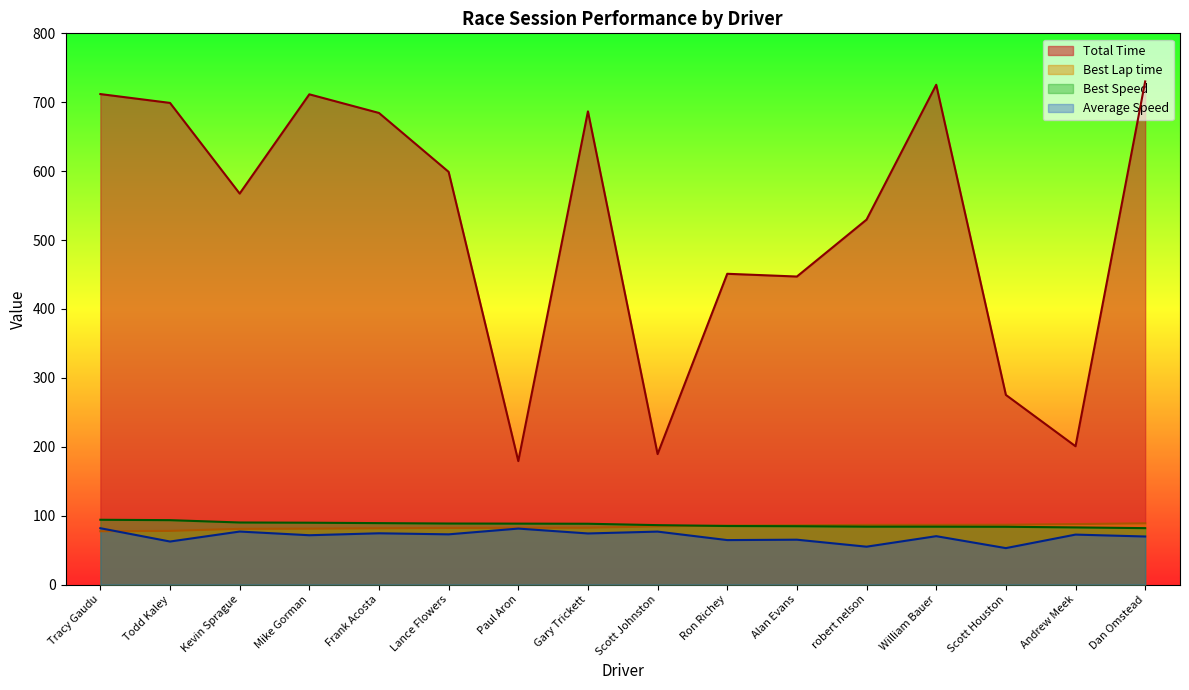

Reading right to left, transcribe all the data shown in this chart.

Total Time: Dan Omstead=730.2	Andrew Meek=200.7	Scott Houston=275.2	William Bauer=725.4	robert nelson=529.6	Alan Evans=447.0	Ron Richey=451.0	Scott Johnston=189.3	Gary Trickett=686.7	Paul Aron=179.1	Lance Flowers=598.9	Frank Acosta=684.4	Mike Gorman=711.5	Kevin Sprague=567.5	Todd Kaley=699.0	Tracy Gaudu=711.8
Best Lap time: Dan Omstead=88.9	Andrew Meek=87.7	Scott Houston=86.8	William Bauer=86.6	robert nelson=86.6	Alan Evans=85.9	Ron Richey=85.6	Scott Johnston=84.4	Gary Trickett=82.4	Paul Aron=82.3	Lance Flowers=82.1	Frank Acosta=81.6	Mike Gorman=81.1	Kevin Sprague=80.8	Todd Kaley=77.8	Tracy Gaudu=77.4
Best Speed: Dan Omstead=81.8	Andrew Meek=82.9	Scott Houston=83.8	William Bauer=84.0	robert nelson=84.0	Alan Evans=84.6	Ron Richey=84.9	Scott Johnston=86.2	Gary Trickett=88.2	Paul Aron=88.4	Lance Flowers=88.5	Frank Acosta=89.1	Mike Gorman=89.7	Kevin Sprague=90.0	Todd Kaley=93.4	Tracy Gaudu=94.0
Average Speed: Dan Omstead=69.7	Andrew Meek=72.5	Scott Houston=52.8	William Bauer=70.2	robert nelson=54.9	Alan Evans=65.1	Ron Richey=64.5	Scott Johnston=76.8	Gary Trickett=74.1	Paul Aron=81.2	Lance Flowers=72.8	Frank Acosta=74.4	Mike Gorman=71.5	Kevin Sprague=76.9	Todd Kaley=62.4	Tracy Gaudu=81.7